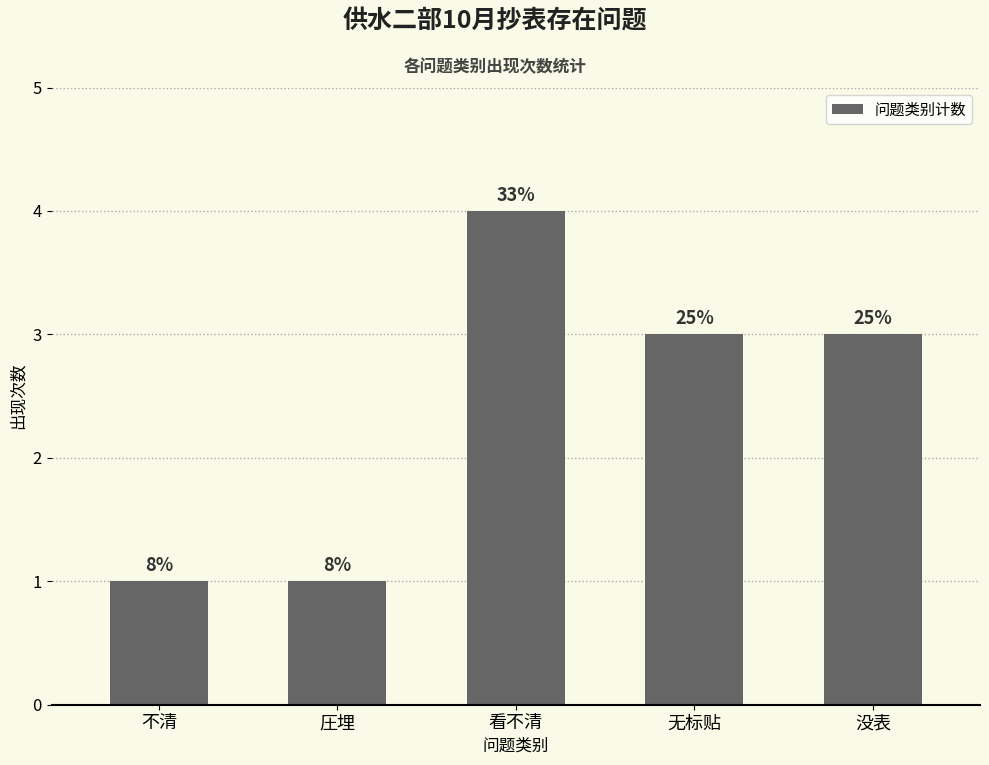

Which has a higher value, 无标贴 or 圧埋?

无标贴